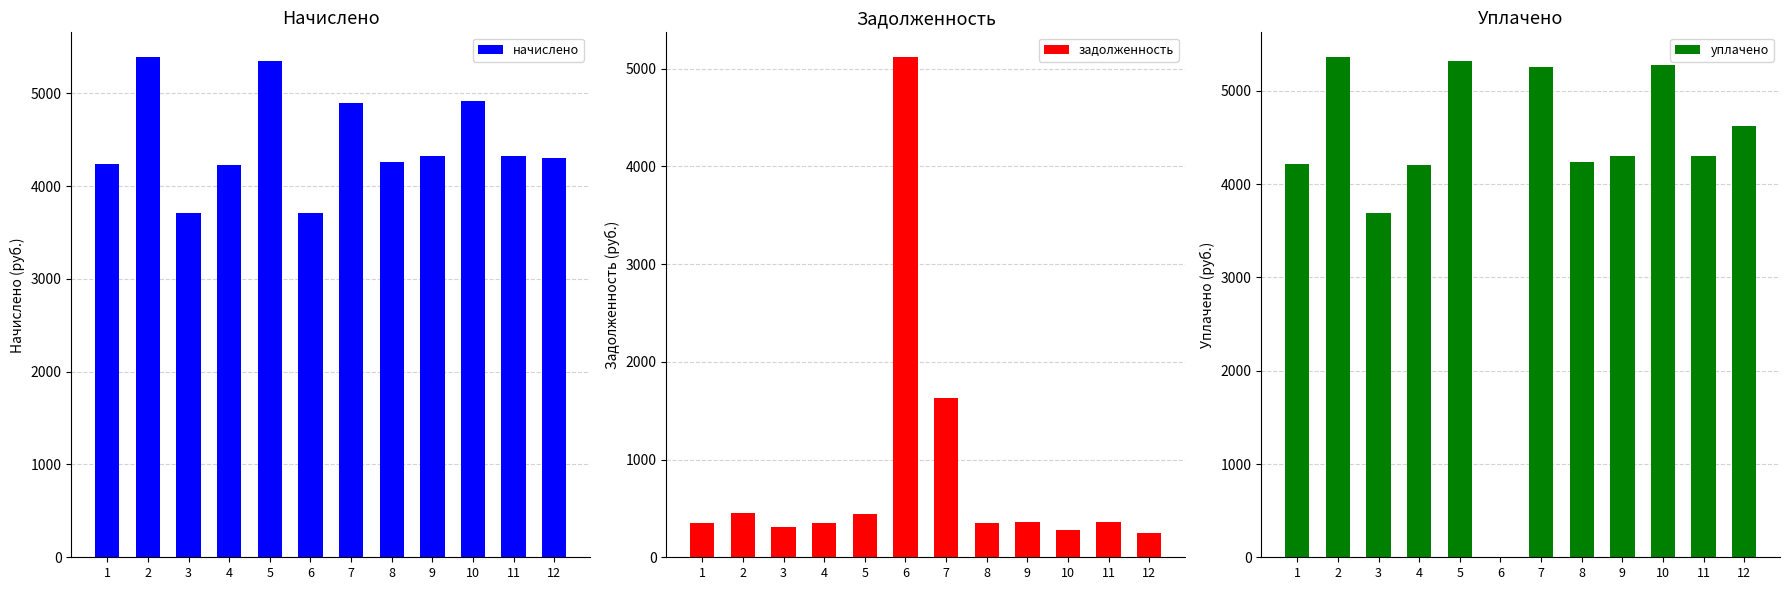

Reading left to right, transcribe all the data shown in this chart.

начислено: 1=4236.4	2=5386.6	3=3712.4	4=4225.0	5=5352.4	6=3712.4	7=4896.8	8=4259.2	9=4327.4	10=4919.6	11=4327.4	12=4304.6
задолженность: 1=353.0	2=448.9	3=309.4	4=352.1	5=446.0	6=5115.9	7=1632.3	8=354.9	9=360.6	10=283.1	11=360.6	12=247.7
уплачено: 1=4215.9	2=5360.5	3=3694.5	4=4204.6	5=5326.5	6=0.0	7=5257.6	8=4238.6	9=4306.5	10=5283.1	11=4306.5	12=4622.7